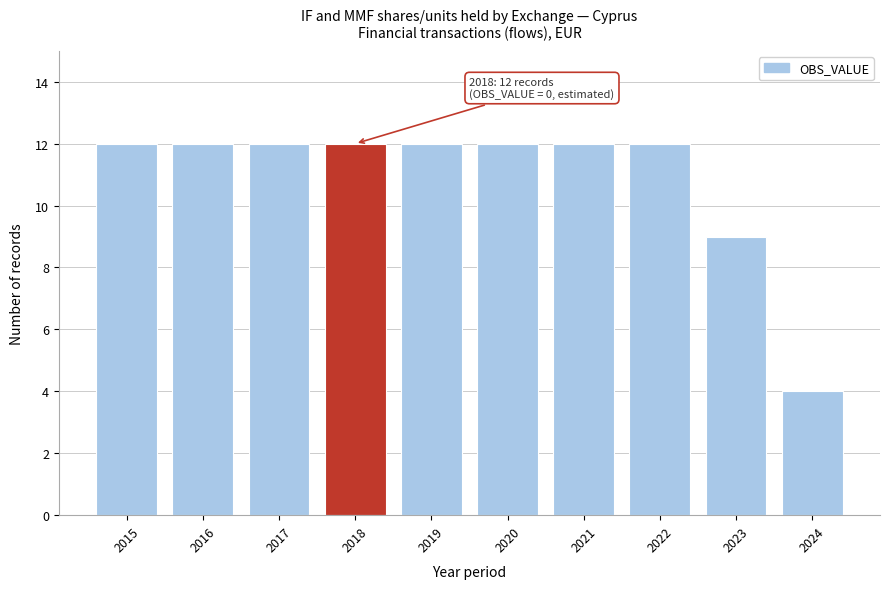

Reading left to right, transcribe all the data shown in this chart.

2015=12	2016=12	2017=12	2018=12	2019=12	2020=12	2021=12	2022=12	2023=9	2024=4